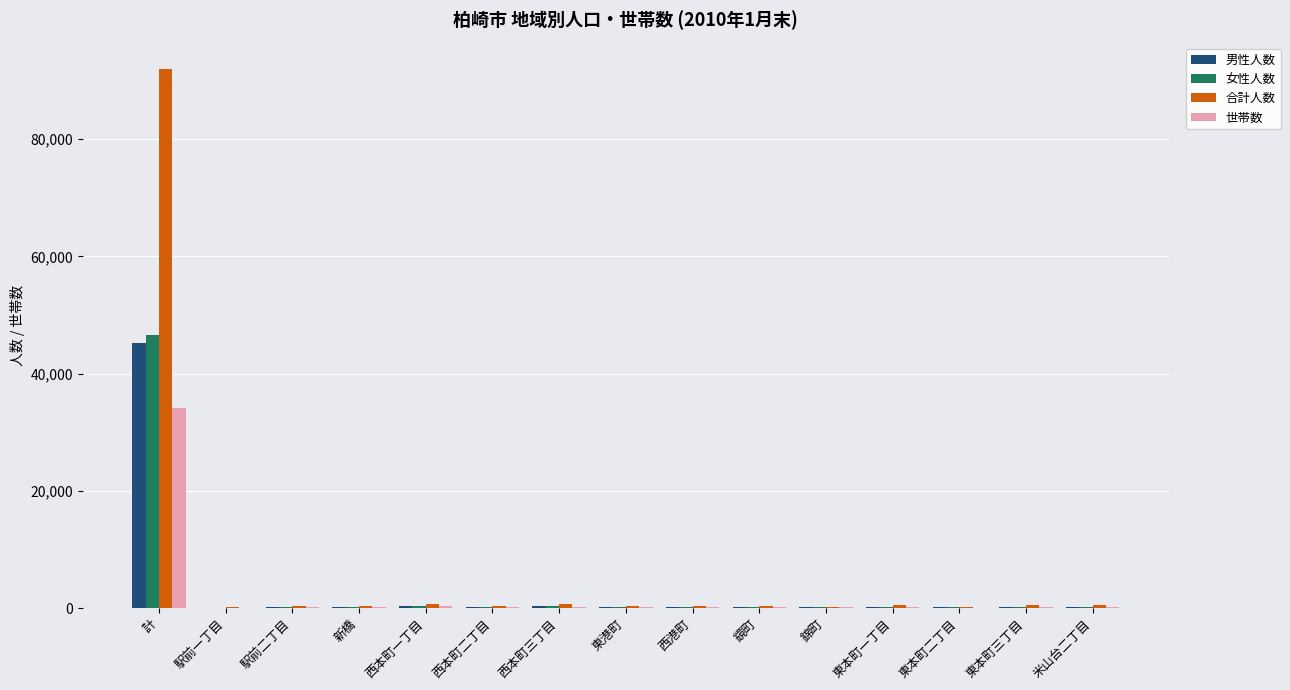

At which label is 世帯数 closest to 17083?

西本町一丁目